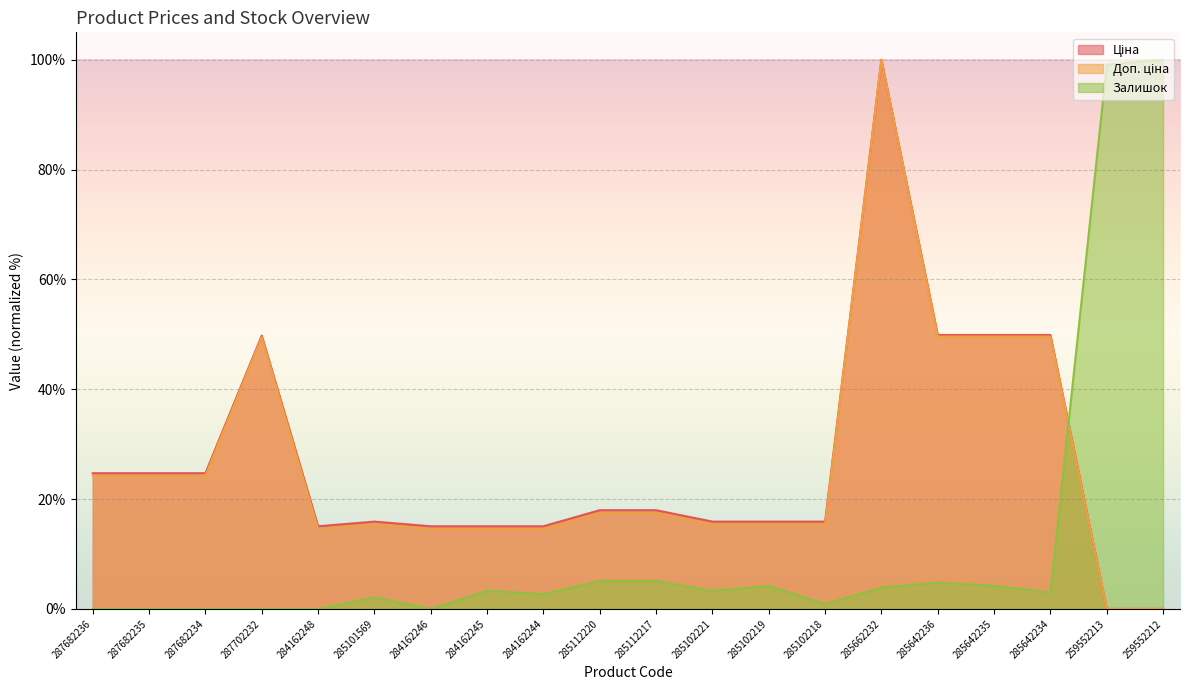

Which series has the largest range (max minus min)?

Ціна